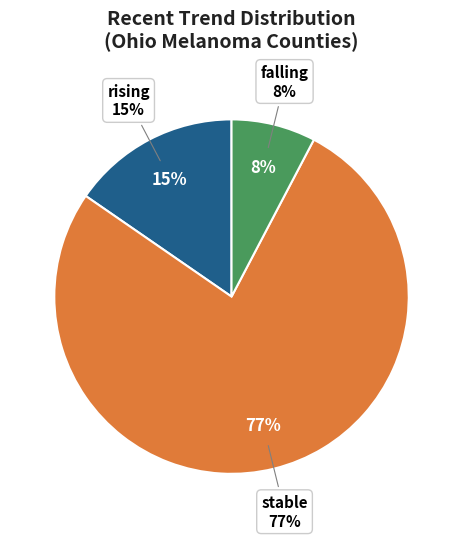

Which slice is the largest?

stable